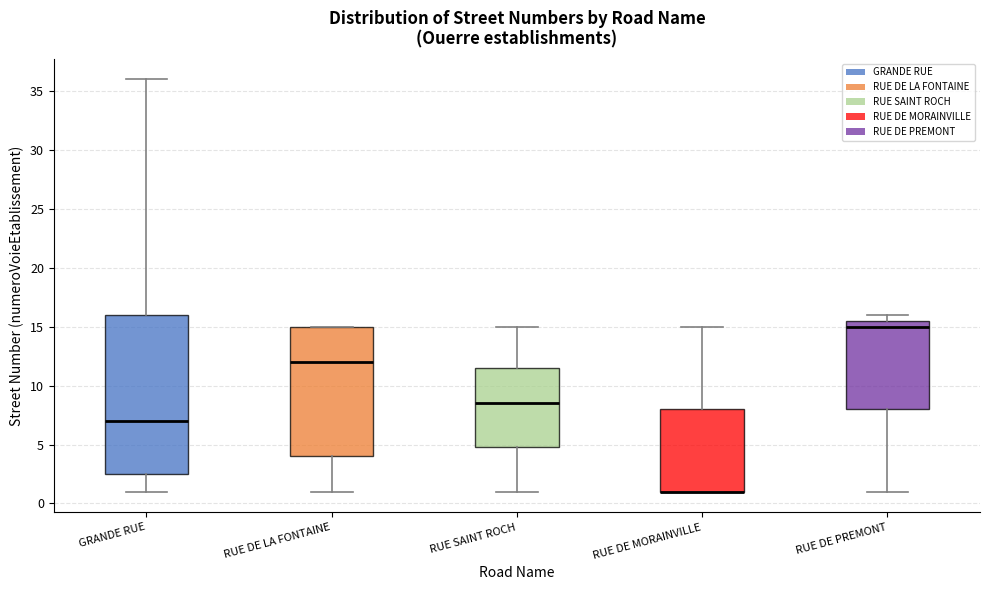

Reading left to right, transcribe this box plot: for each box, give where its median line is, the range the box spans, and where its two whiskers end, as read against the y-axis. The values are not printed on the chart, so give them approximately, as read against the axis.

GRANDE RUE: median 7.0, box 2.5 to 16.0, whiskers 1.0 to 36.0
RUE DE LA FONTAINE: median 12.0, box 4.0 to 15.0, whiskers 1.0 to 15.0
RUE SAINT ROCH: median 8.5, box 5.0 to 11.5, whiskers 1.0 to 15.0
RUE DE MORAINVILLE: median 1.0 (drawn on the box's lower edge), box 1.0 to 8.0, whiskers 1.0 to 15.0
RUE DE PREMONT: median 15.0, box 8.0 to 15.5, whiskers 1.0 to 16.0